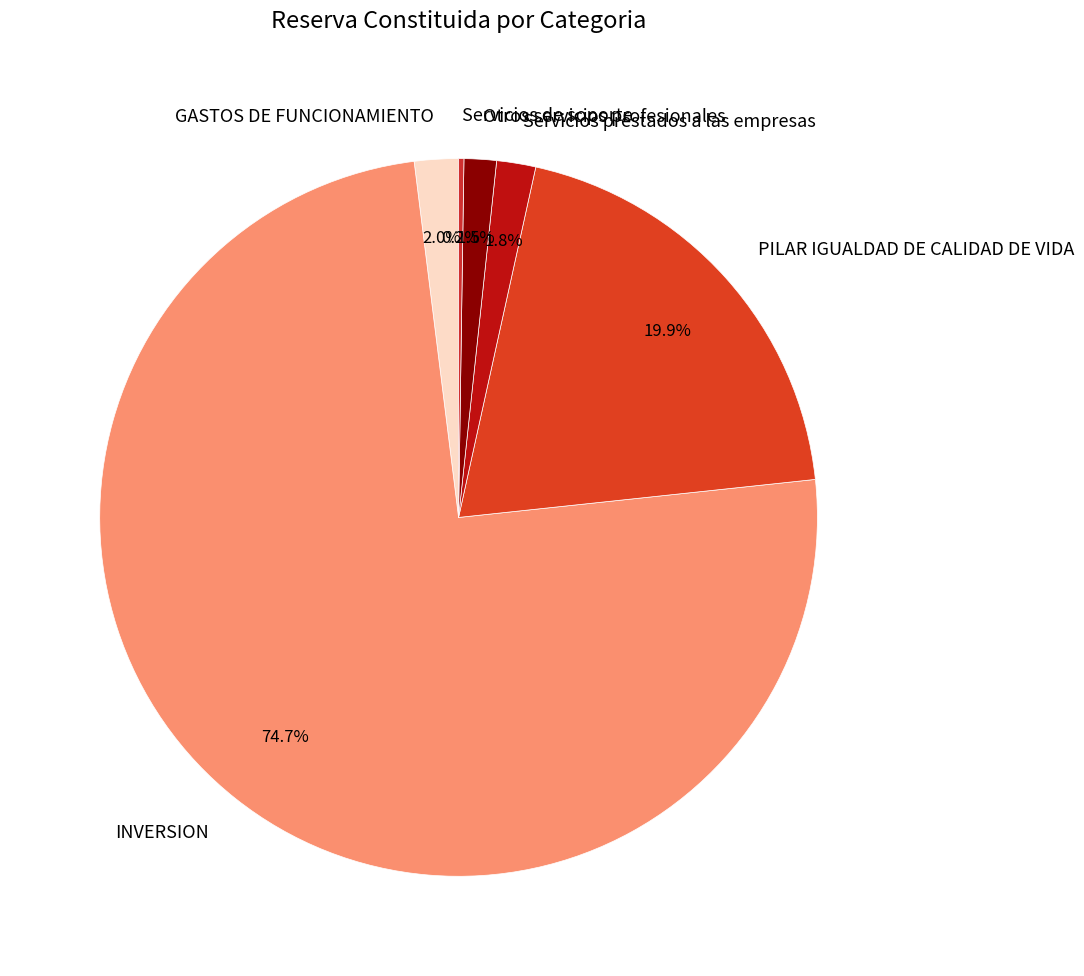

What portion of the pie excludes GASTOS DE FUNCIONAMIENTO?

98.0%